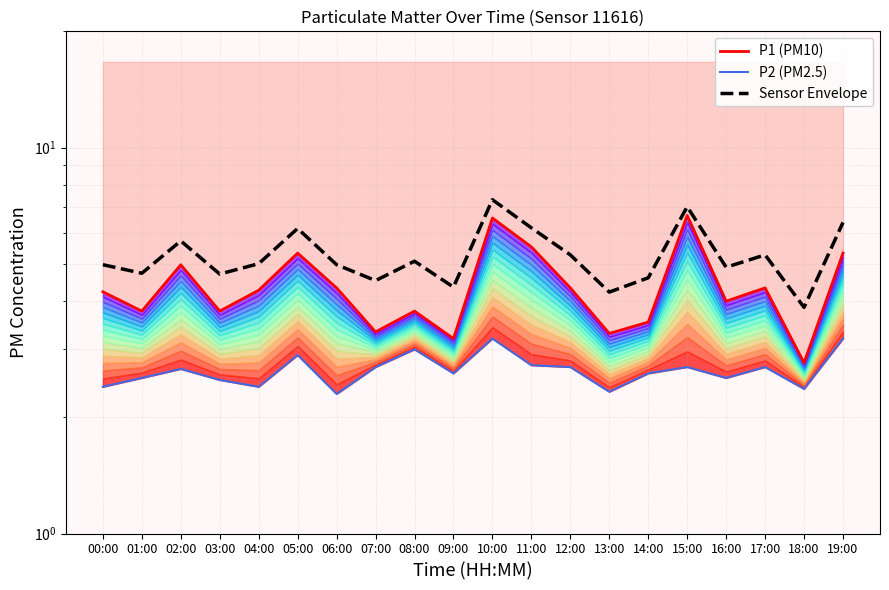

What is the greatest value displayed?

7.3